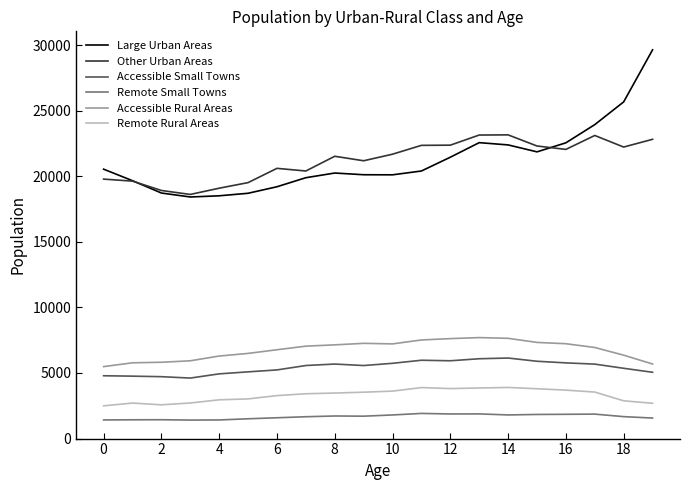

Does the chart display data point markers on the line(s)?

No